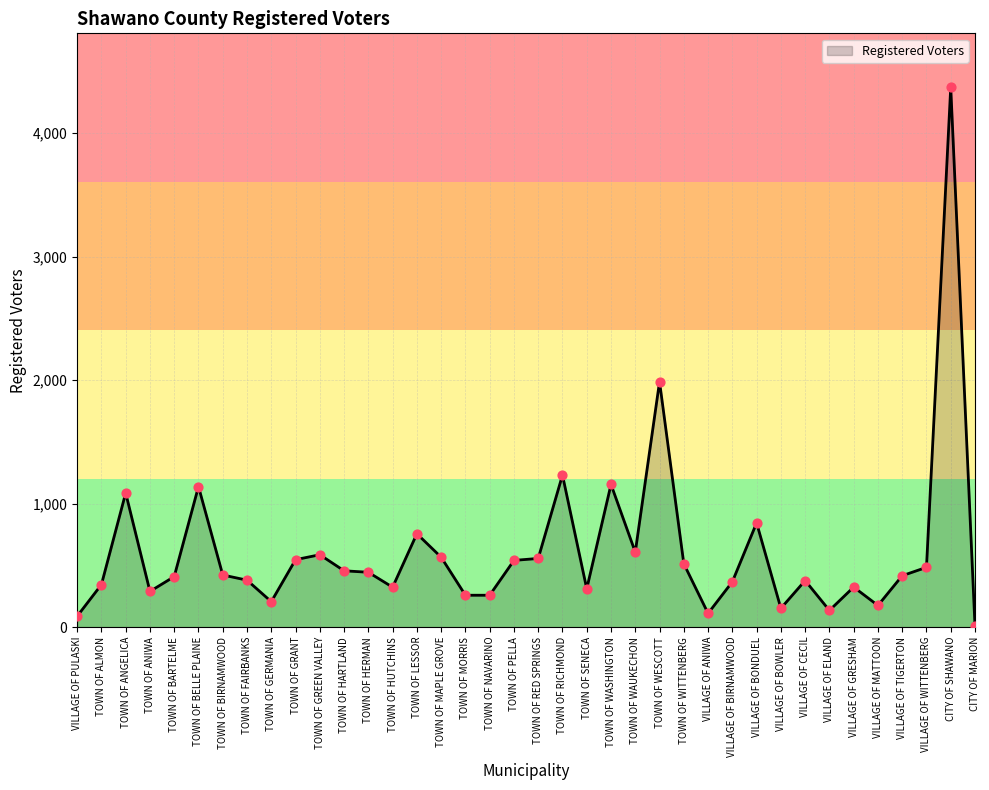

Which has a higher value, VILLAGE OF BONDUEL or TOWN OF HARTLAND?

VILLAGE OF BONDUEL